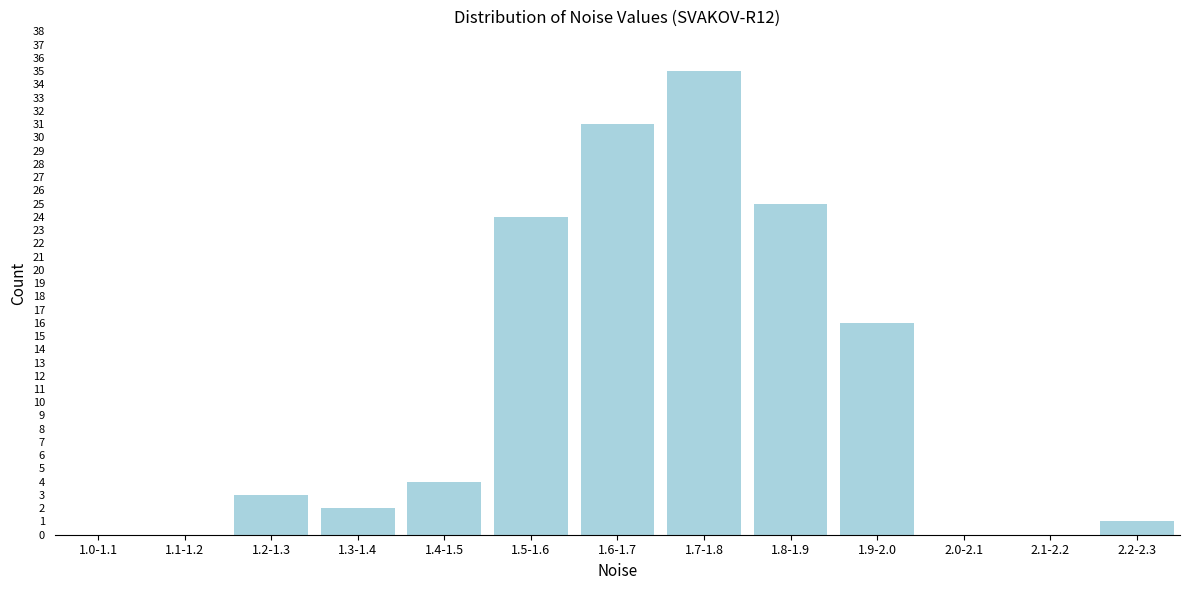

Reading left to right, what are all the values shown in this chart?

1.0-1.1=0	1.1-1.2=0	1.2-1.3=3	1.3-1.4=2	1.4-1.5=4	1.5-1.6=24	1.6-1.7=31	1.7-1.8=35	1.8-1.9=25	1.9-2.0=16	2.0-2.1=0	2.1-2.2=0	2.2-2.3=1